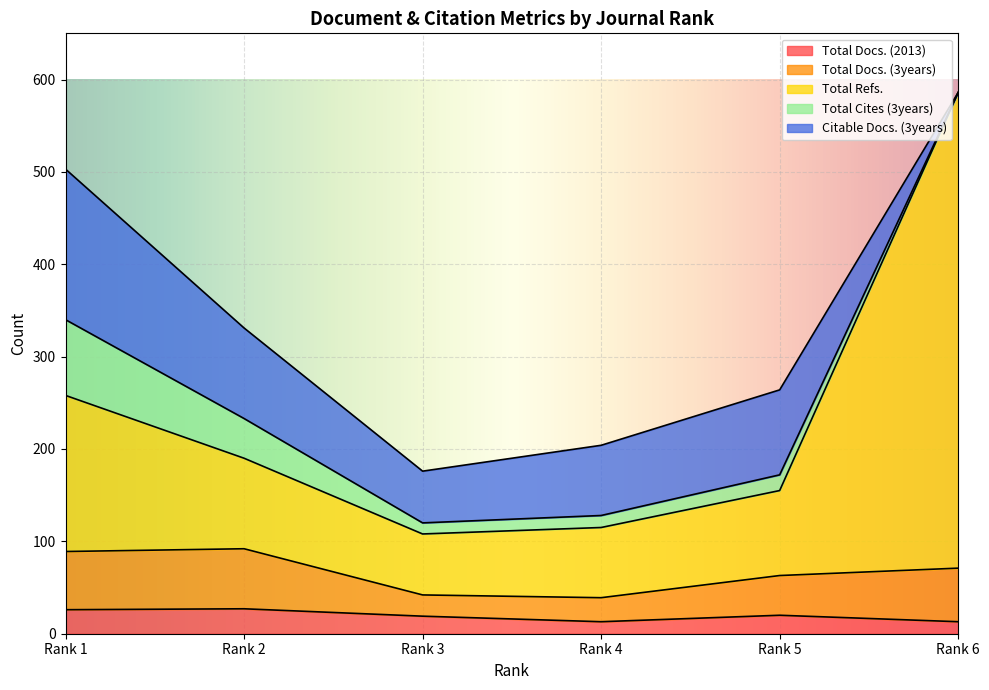

What is the difference between the highest and lowest values at Rank 3?

54